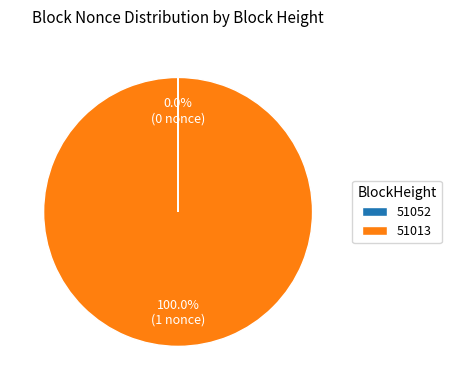

Which slice is the largest?

51013